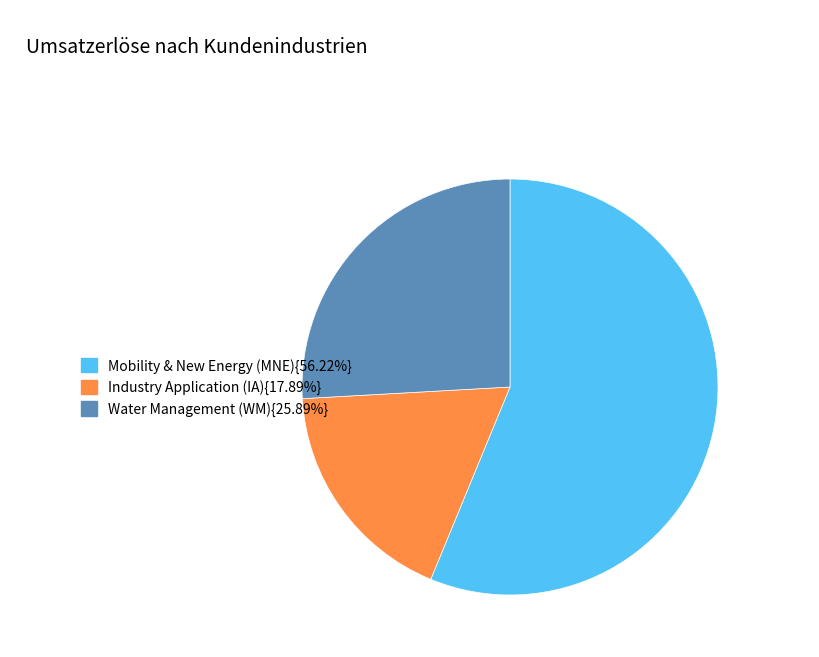

Is there a majority slice in this chart?

Yes